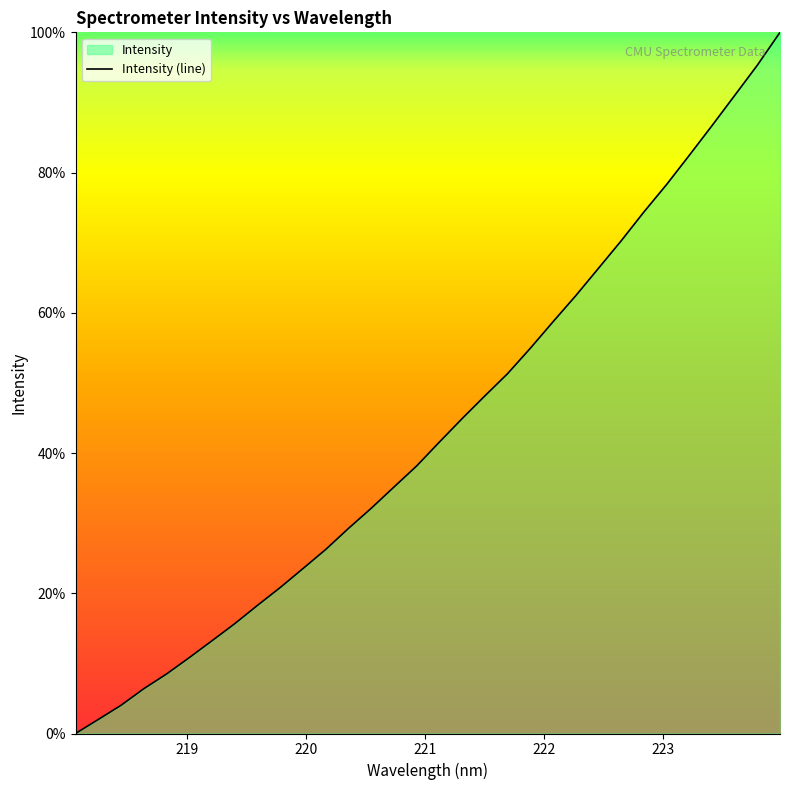

What is the difference between the values at 223.2172 and 223.9802?

17.6